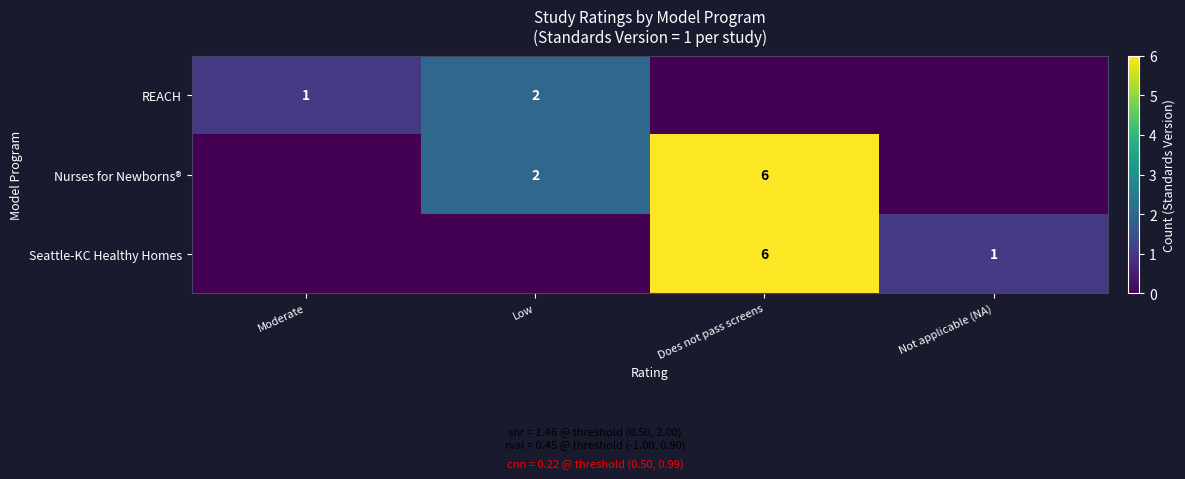

True or false: Nurses for Newborns® has a value of 4 at Does not pass screens.

False